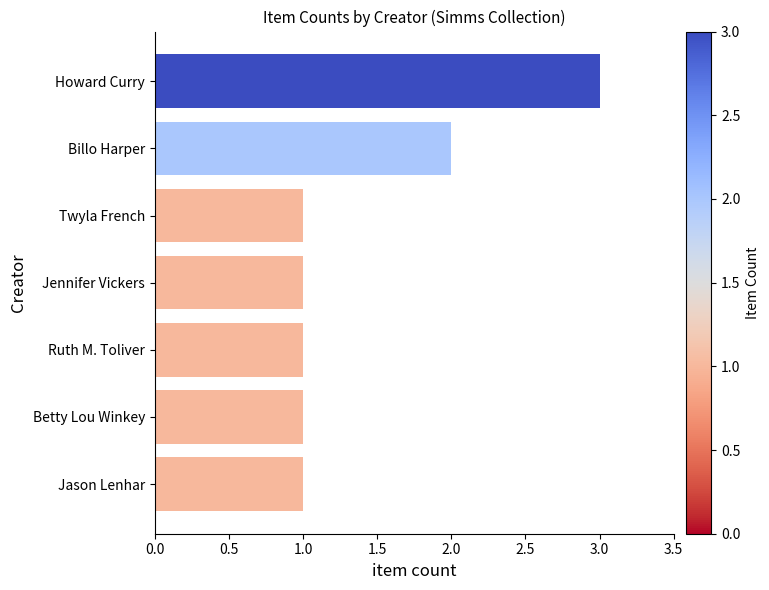

What is the sum of all values?

10